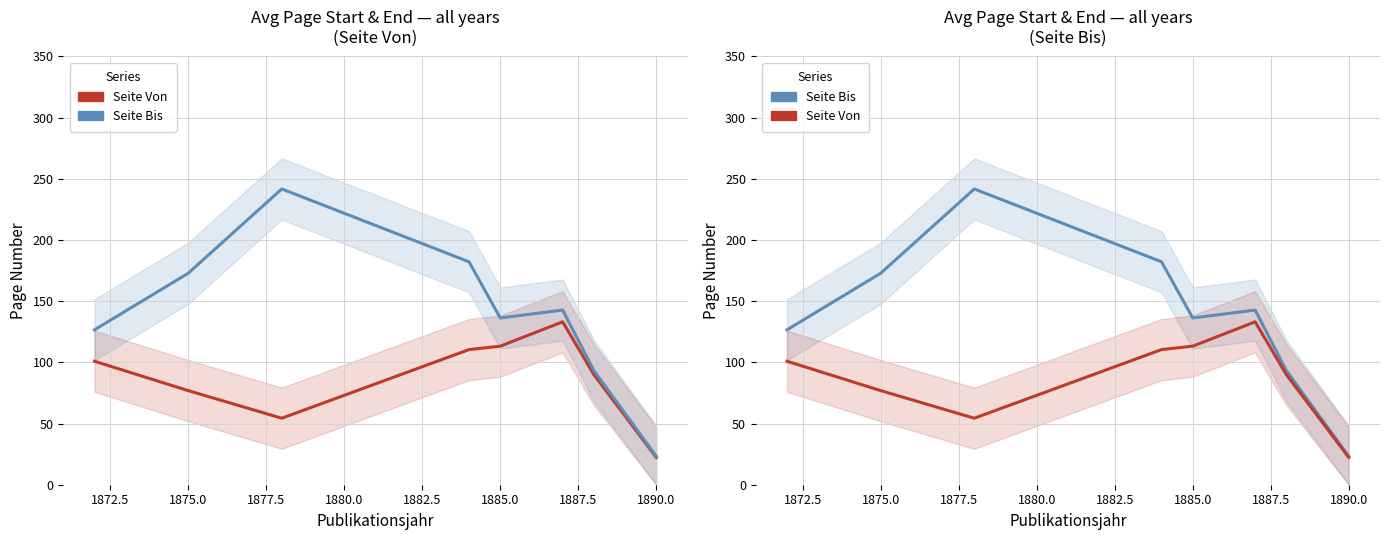

True or false: Seite Von and Seite Bis intersect in this chart.

False